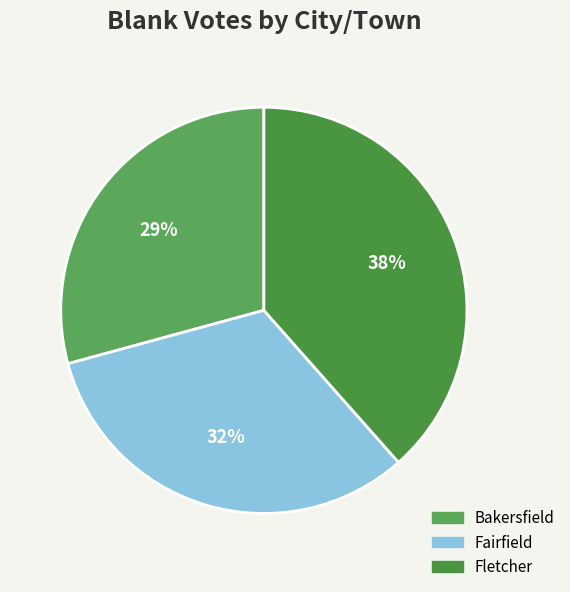

Between Fletcher and Fairfield, which is larger?

Fletcher